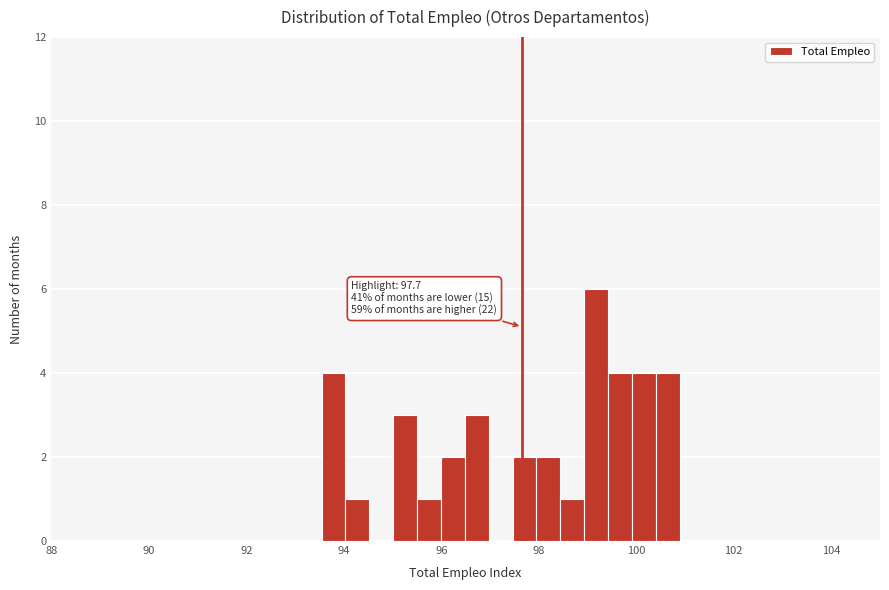

Read against the x-axis, roughly where is the centre of the tallest bar?

99.2